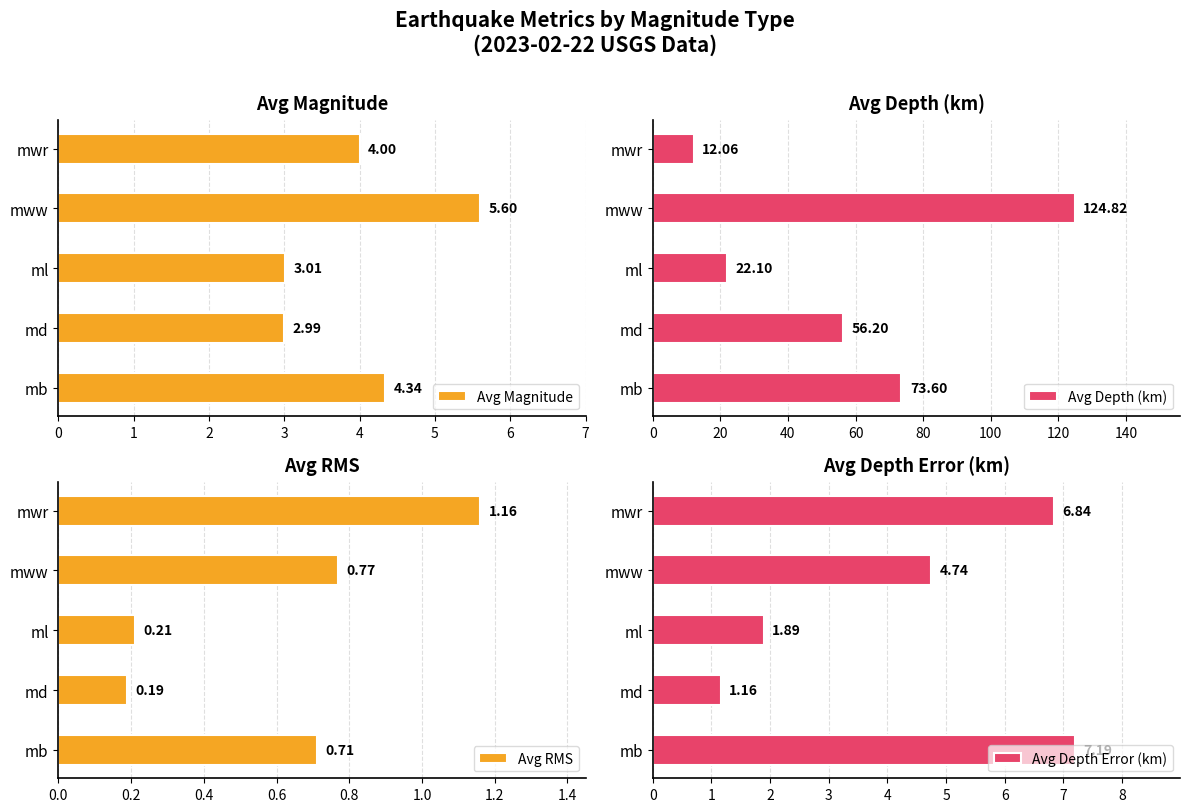

Does the chart contain any negative values?

No